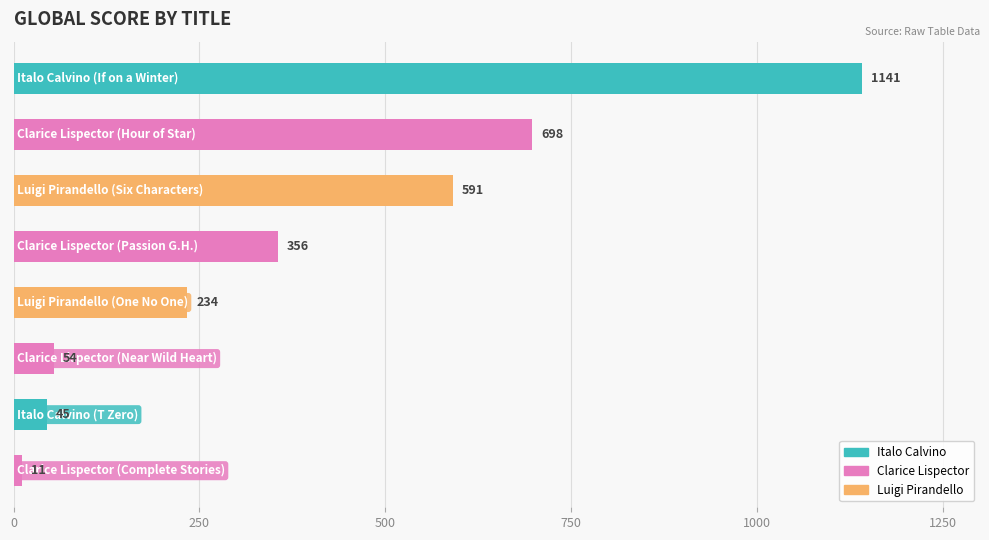

What is the smallest value displayed?

11